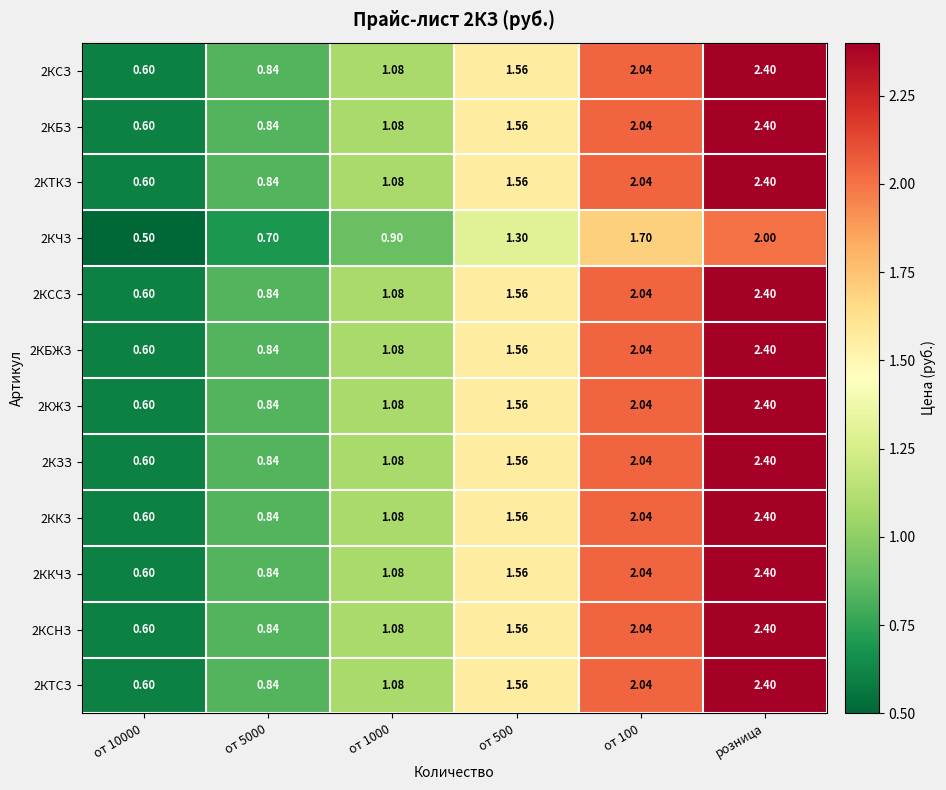

Which label corresponds to the smallest value in the chart?

от 10000